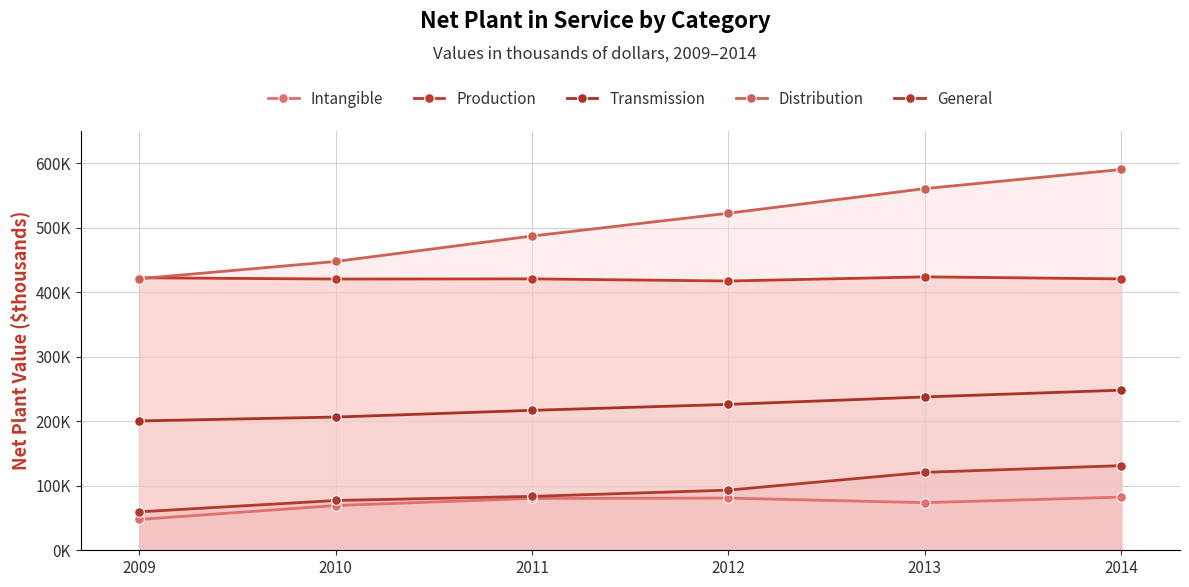

How many categories are shown in the chart?

6